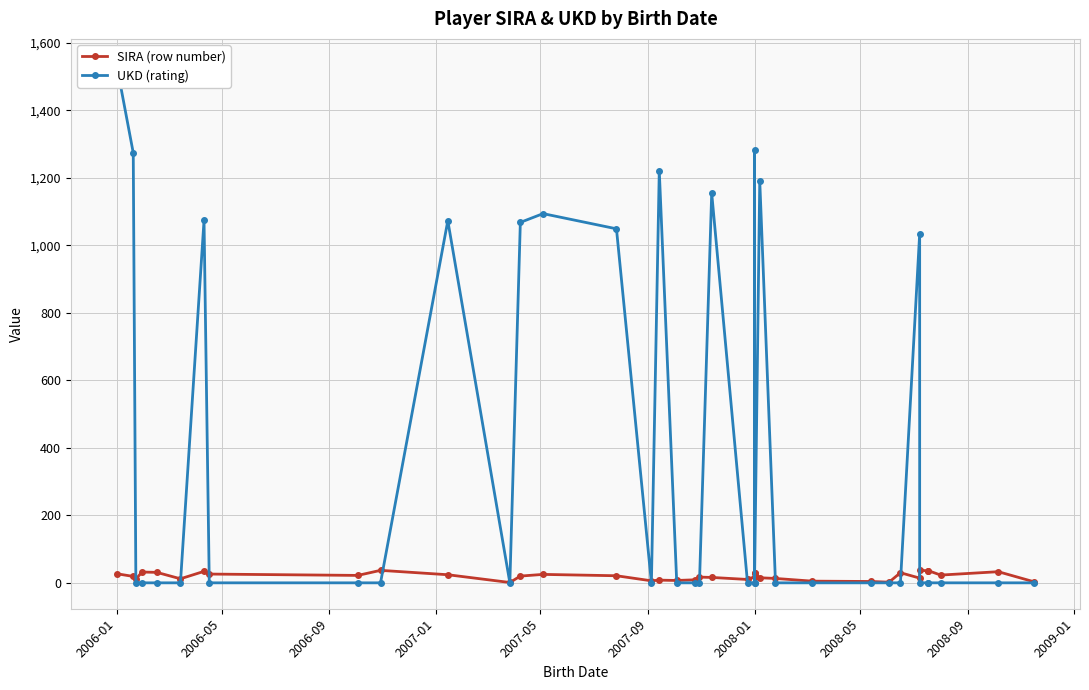

How many times do SIRA (row number) and UKD (rating) cross each other?

17